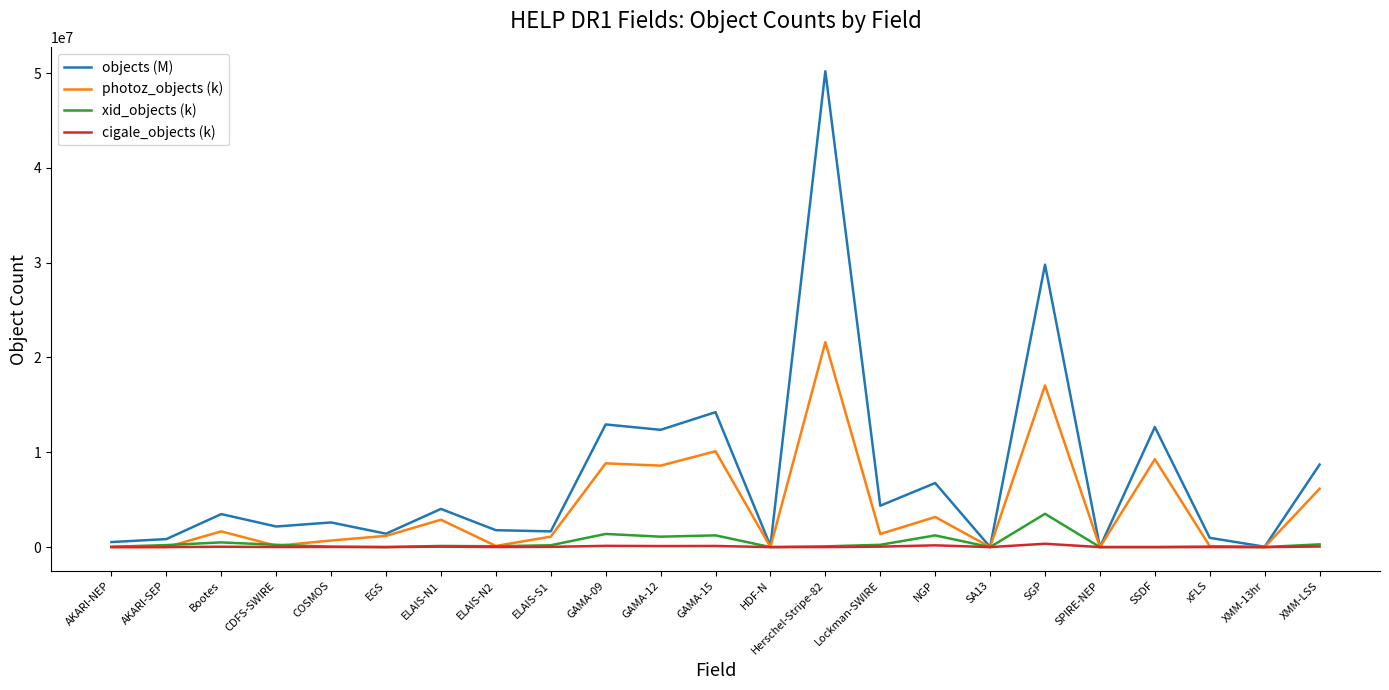

The value of objects (M) at GAMA-09 is 12937982. True or false?

True